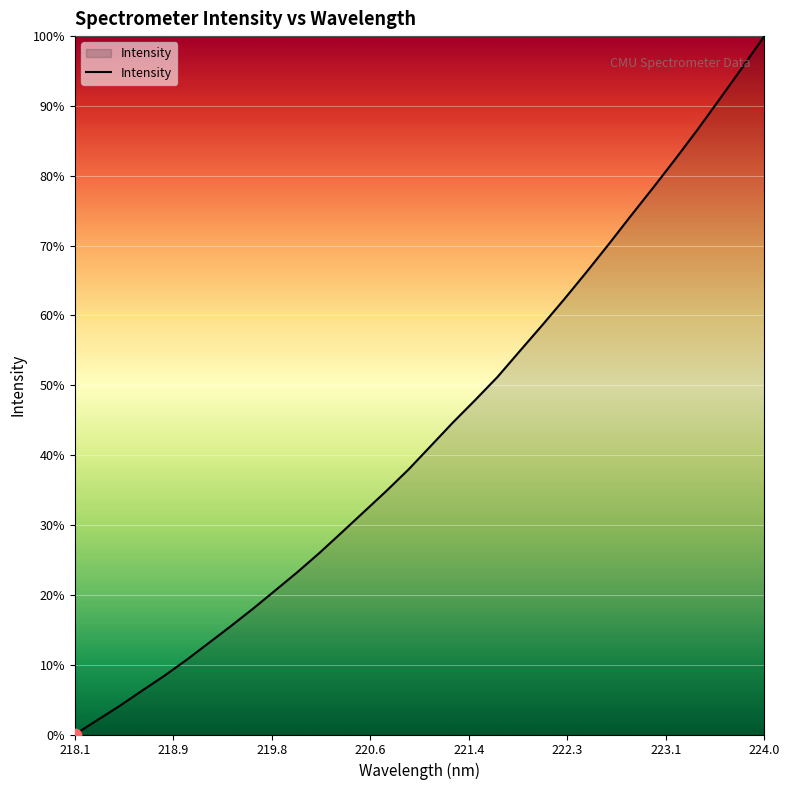

Is this an area chart (filled region under the line)?

Yes